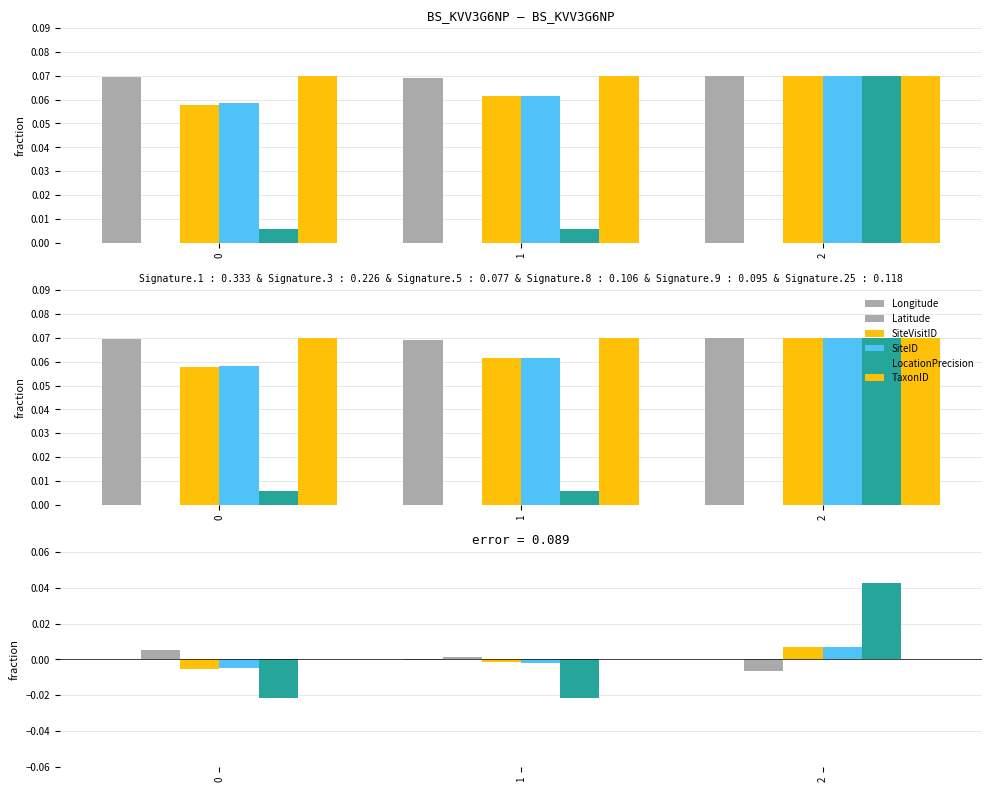

At how many categories does at least one series exceed 0?

3